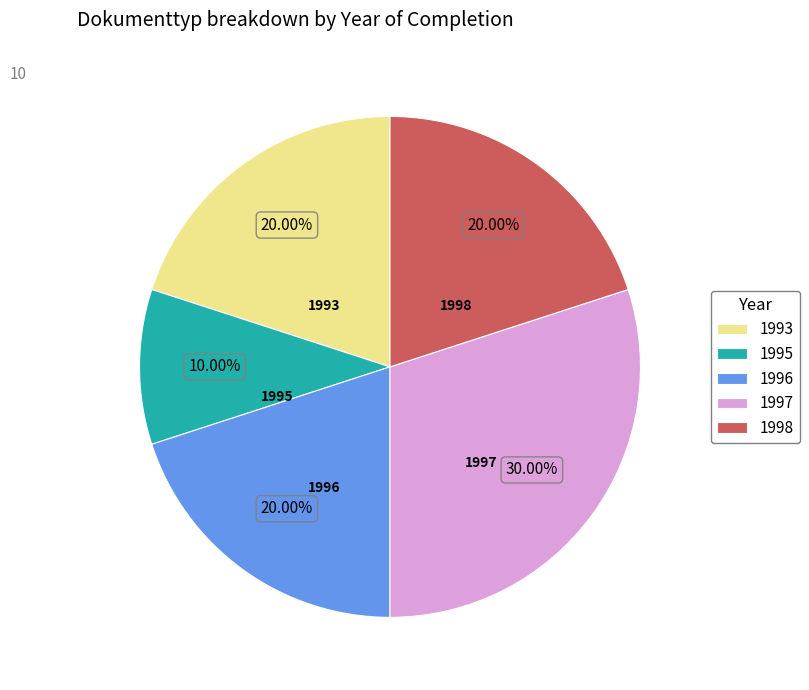

Which slice is the largest?

1997